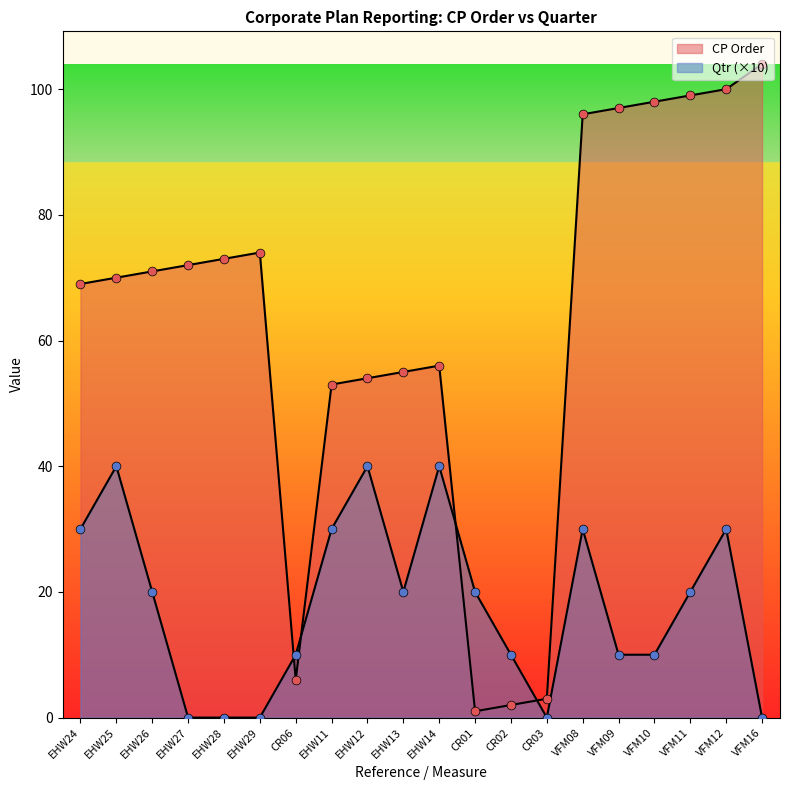

Is the value of Qtr at EHW13 greater than the value of CP Order at CR06?

Yes